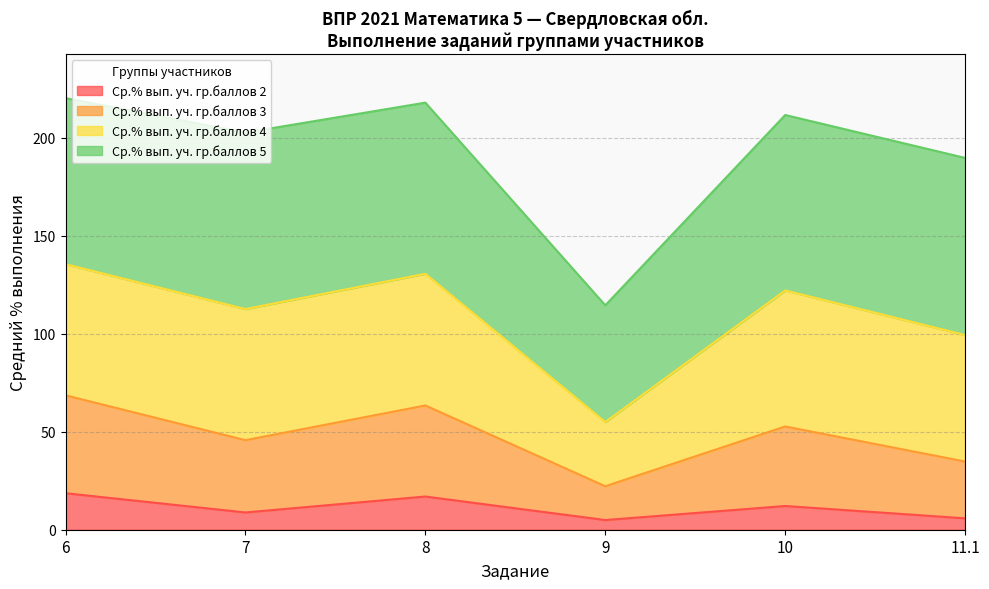

True or false: Ср.% вып. уч. гр.баллов 3 and Ср.% вып. уч. гр.баллов 2 cross at least once.

False